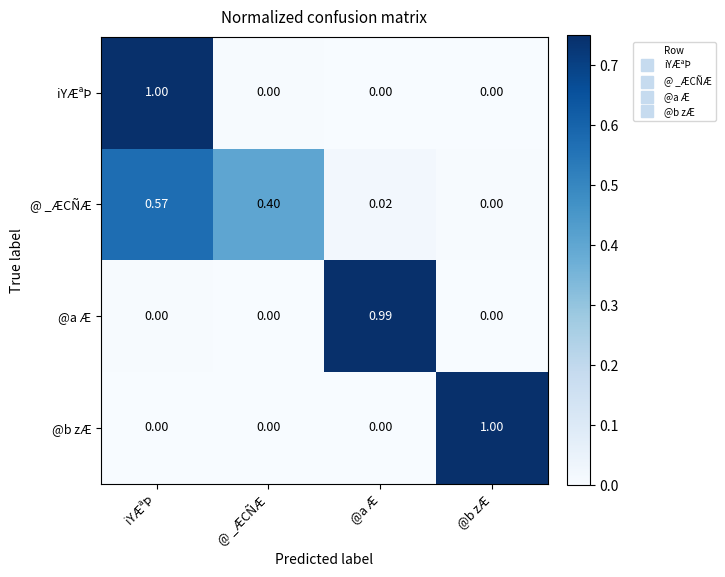

At which category is the sum across all series the highest?

iYÆªÞ